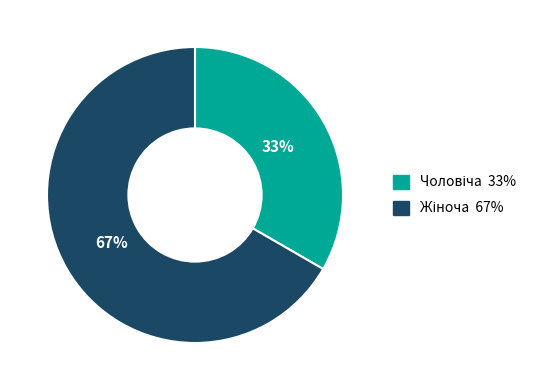

Count the number of slices in the pie.

2